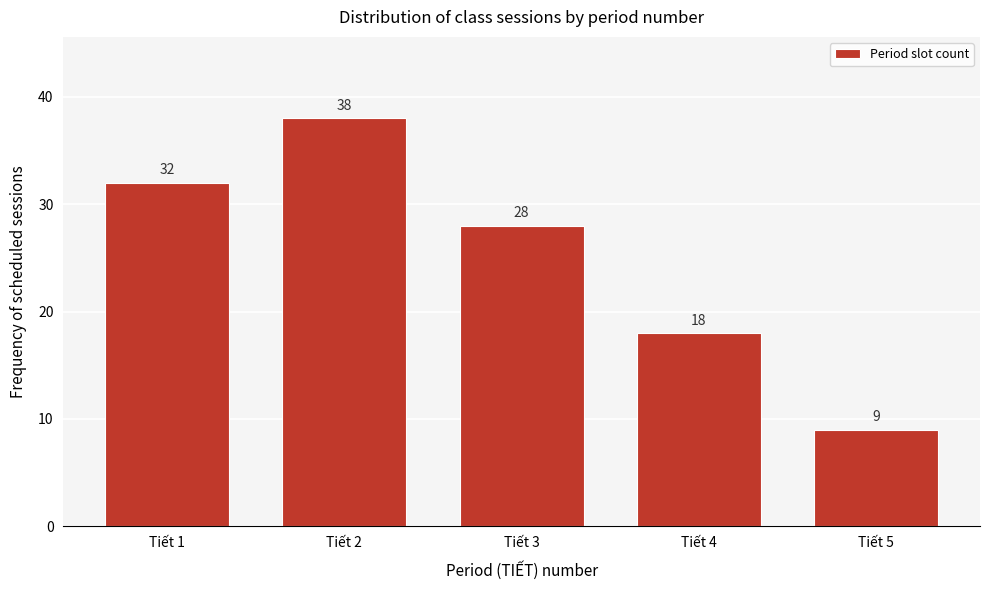

Reading right to left, what are all the values shown in this chart?

9	18	28	38	32